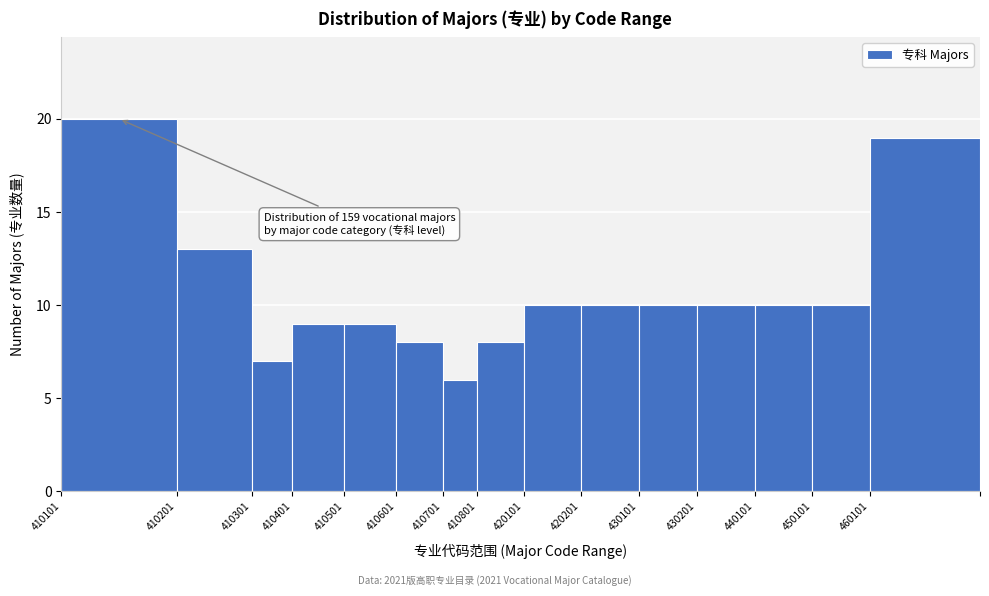

Reading left to right, list all the values displayed in this chart.

410101=20	410201=13	410301=7	410401=9	410501=9	410601=8	410701=6	410801=8	420101=10	420201=10	430101=10	430201=10	440101=10	450101=10	460101=19